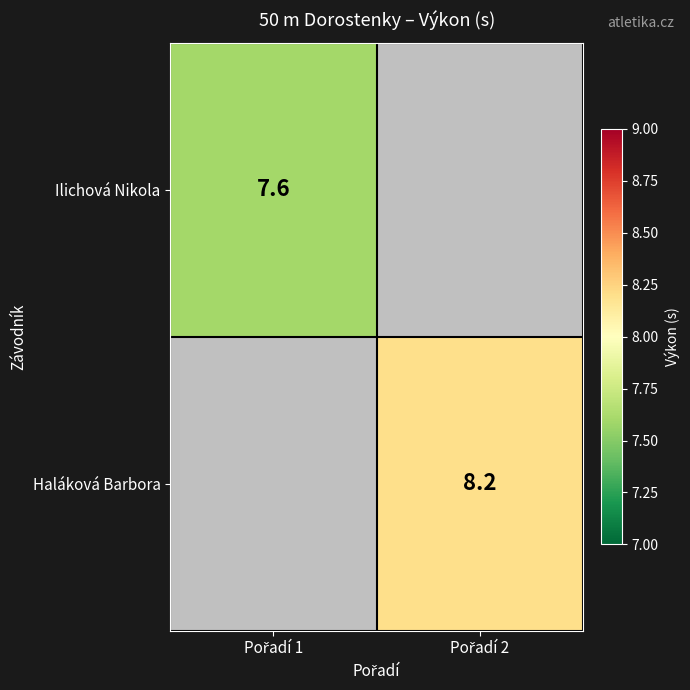

What is the maximum value shown in the chart?

8.2